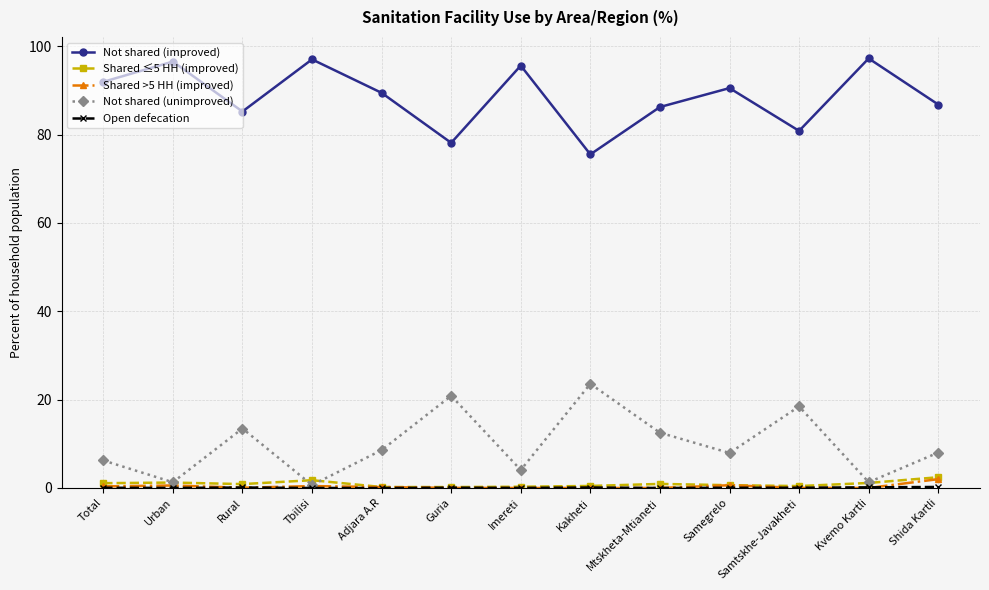

What is the value of the Not shared (unimproved) point at the 10th from the left?

7.9